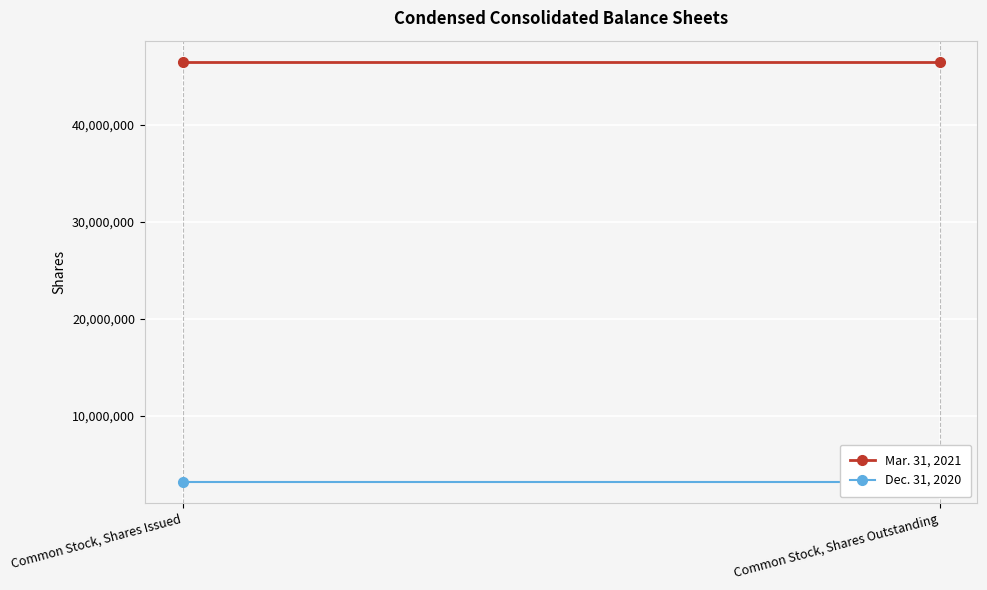

Which series has the largest total across all categories?

Mar. 31, 2021